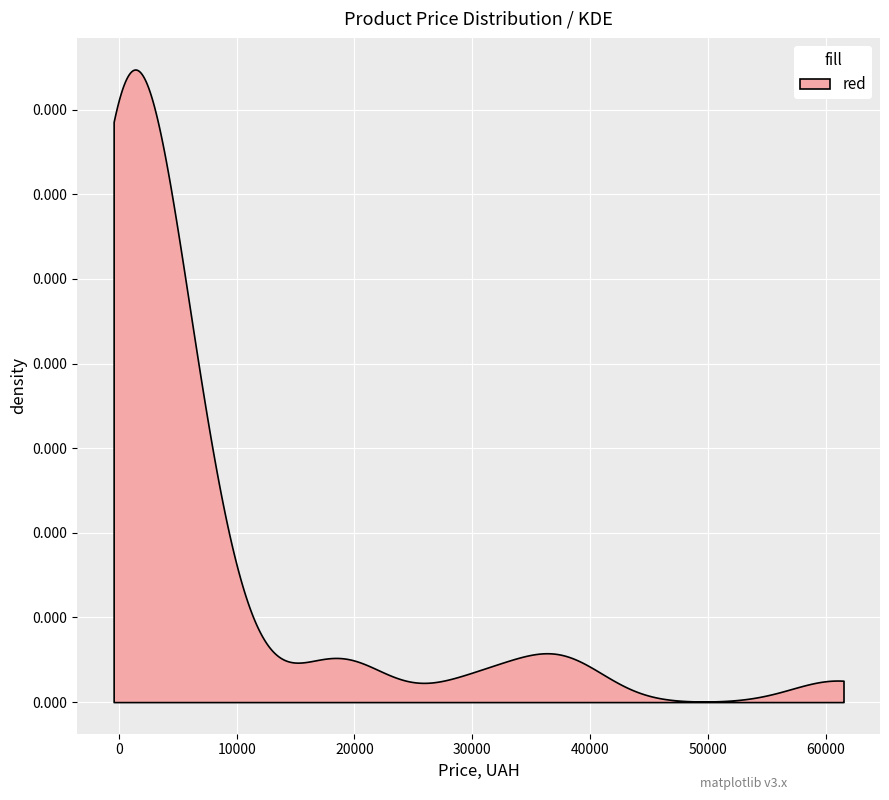

What is the ratio of the value at 38 to the value at 25?

6.2